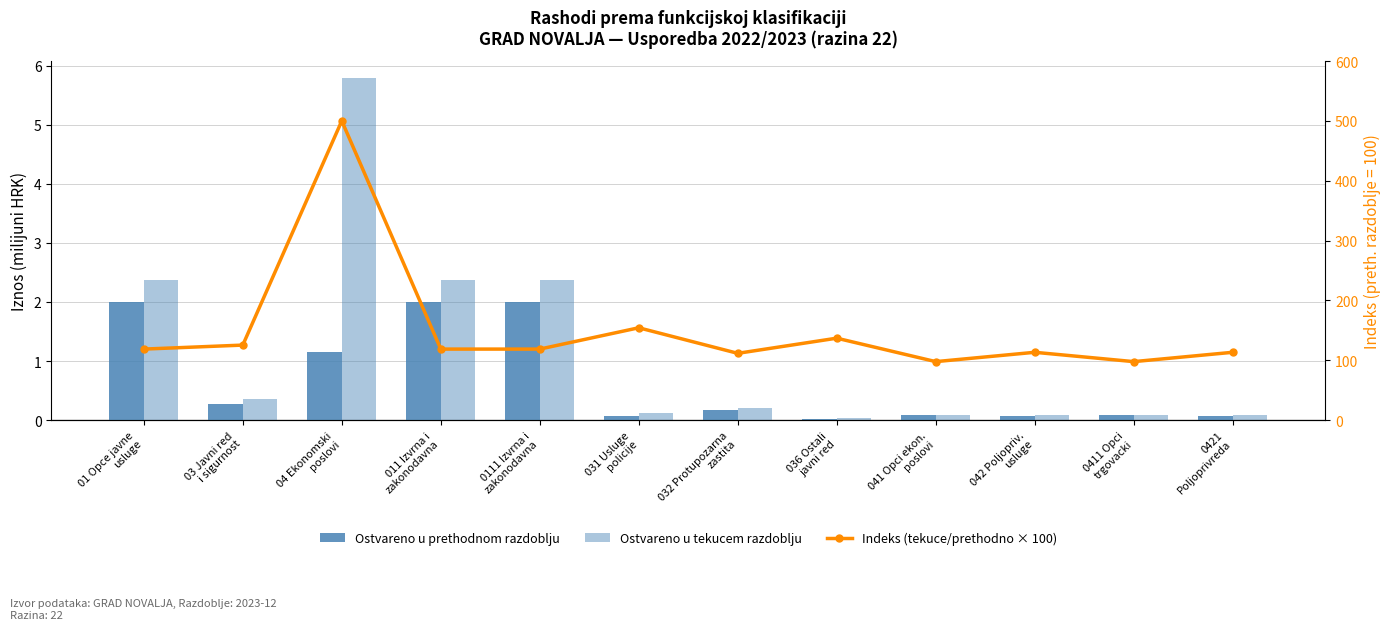

What is the value of the Ostvareno u prethodnom razdoblju bar at the 3rd from the left?

1.2